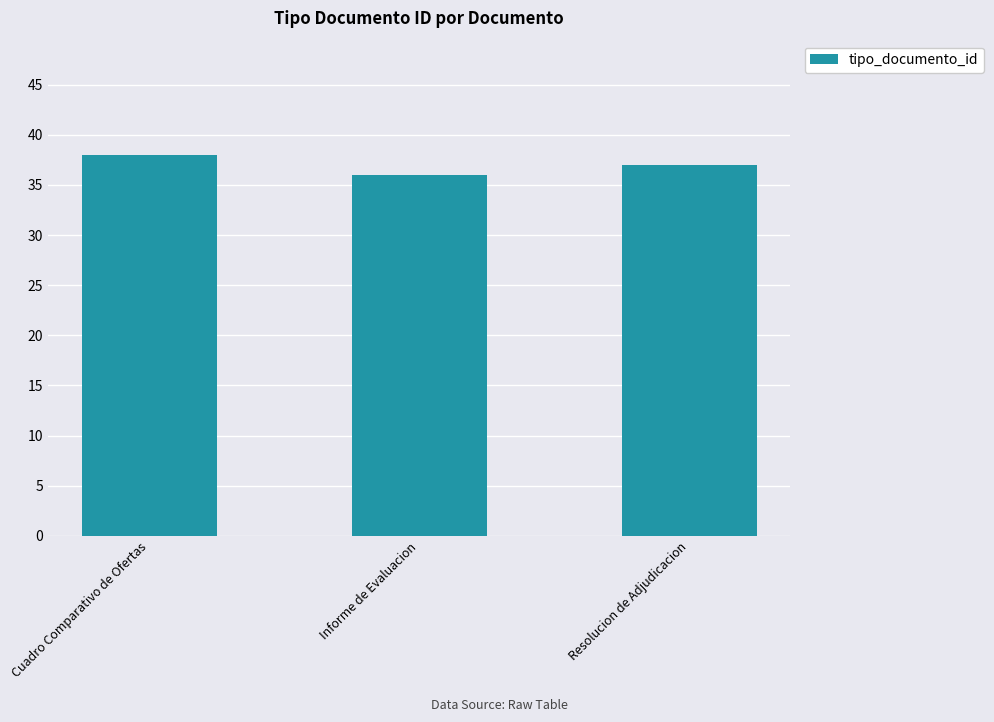

Reading left to right, list all the values displayed in this chart.

38	36	37